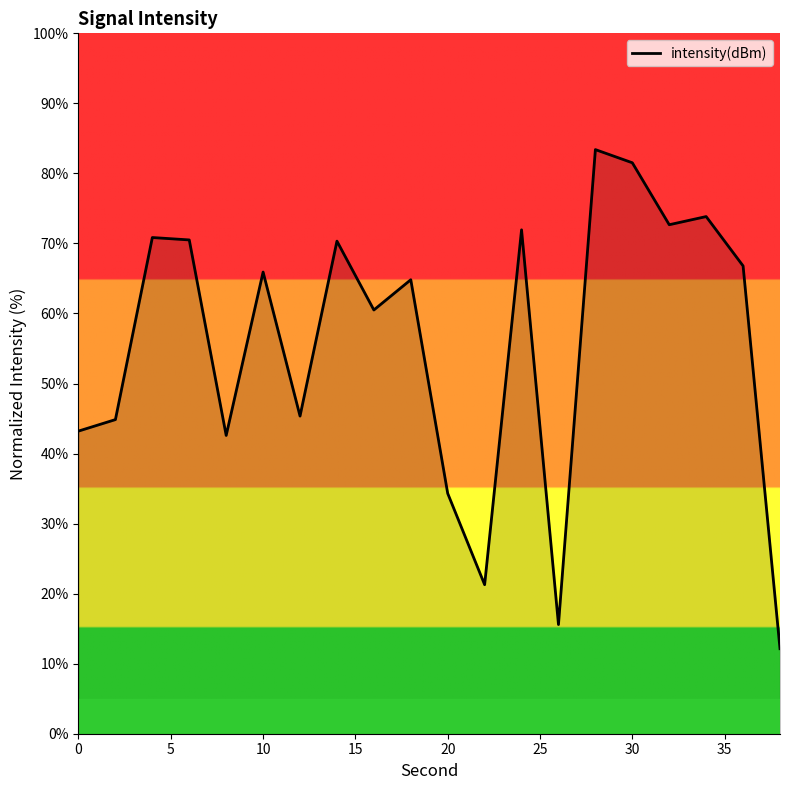

What is the greatest value displayed?

83.4